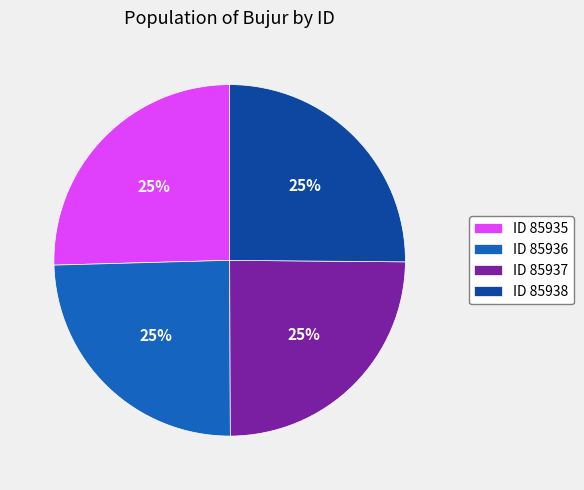

Is it true that ID 85936 is 25% of the pie?

True